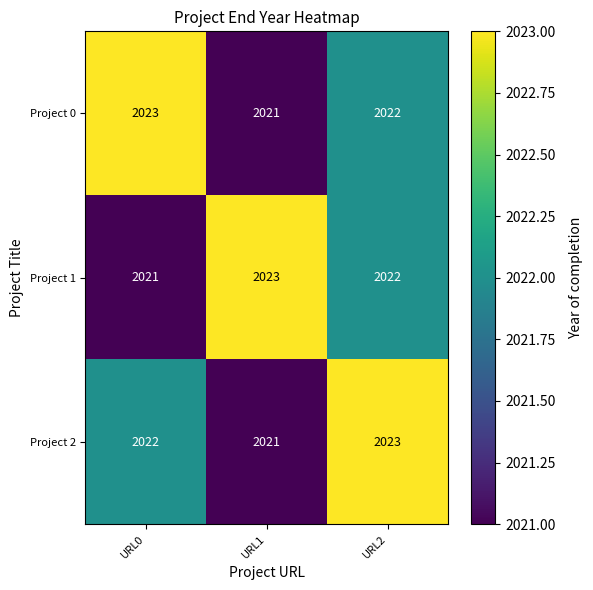

At URL0, list the series in order from largest to smallest.

Project 0, Project 2, Project 1